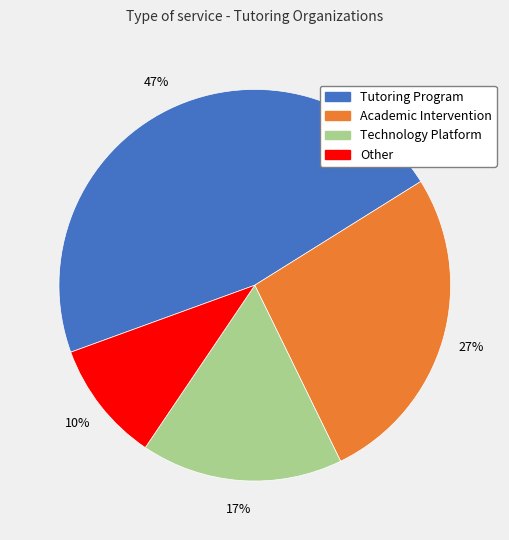

Which slice is the largest?

Tutoring Program